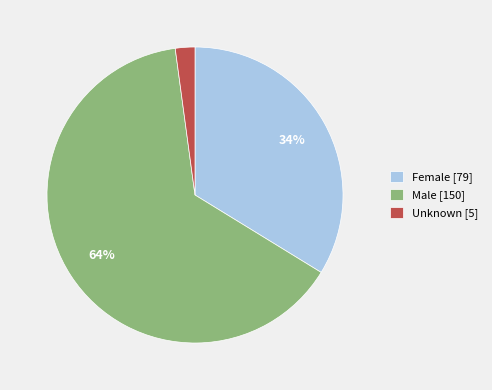

True or false: Male [150] accounts for 76% of the total.

False